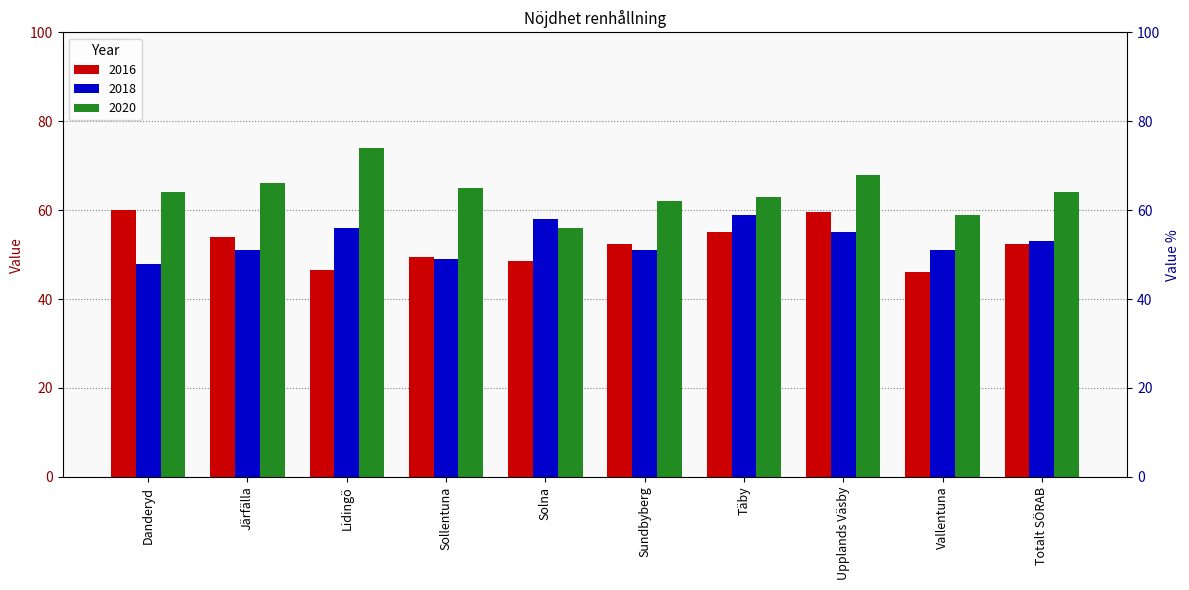

What is the minimum value shown in the chart?

46.0